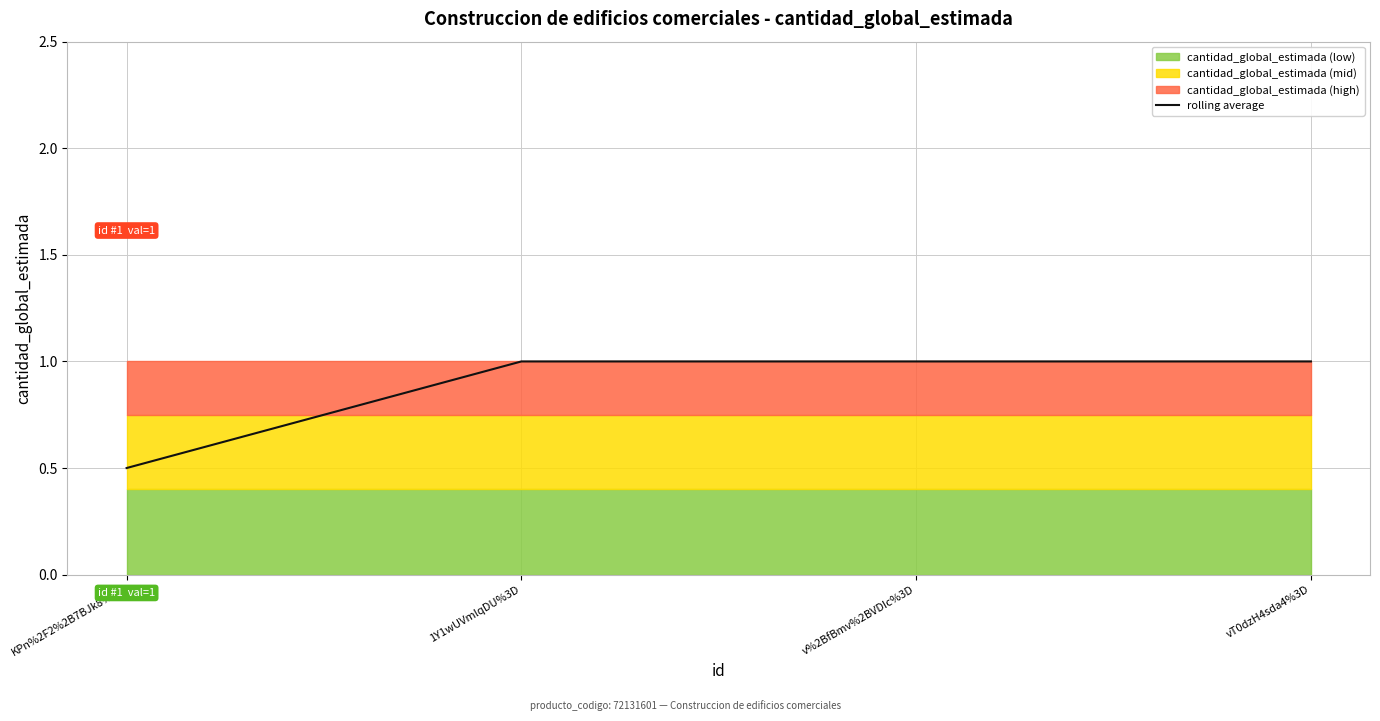

Where is the data nearest to the value 0?

KPn%2F2%2B7BJk8%3D